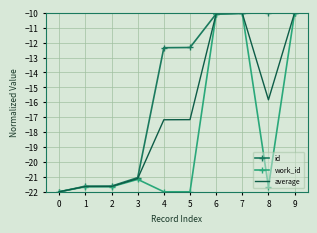

True or false: id has a value of -7.0 at 5.

False